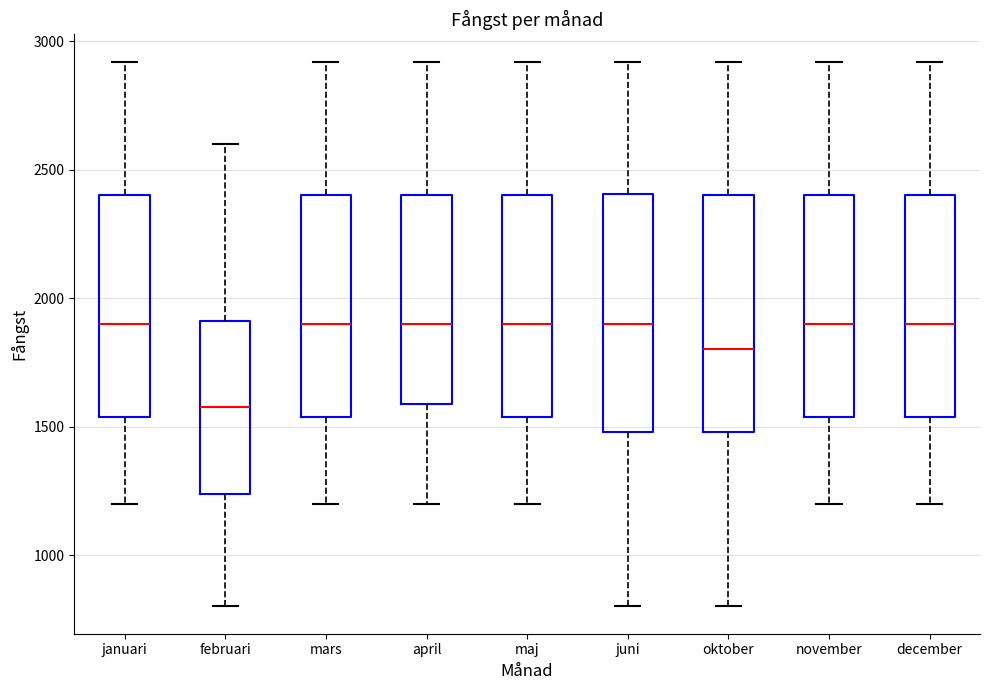

Where does the median line of the box for maj sit on the y-axis? The values are not printed on the chart, so give them approximately, as read against the axis.

1900